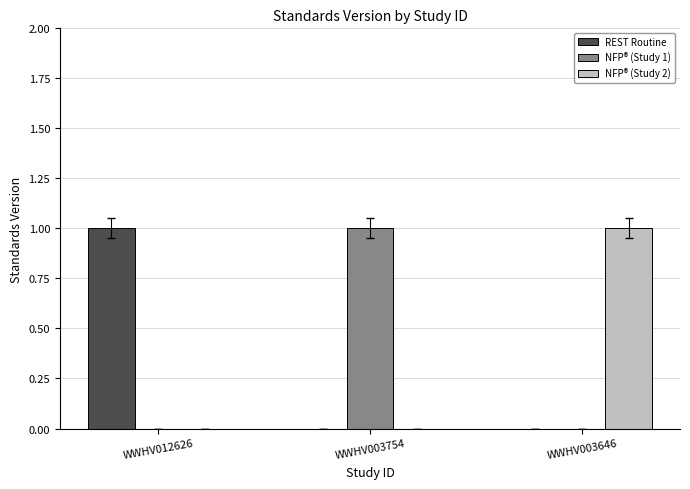

The NFP® (Study 1) series shows 0 at WWHV012626. True or false?

True